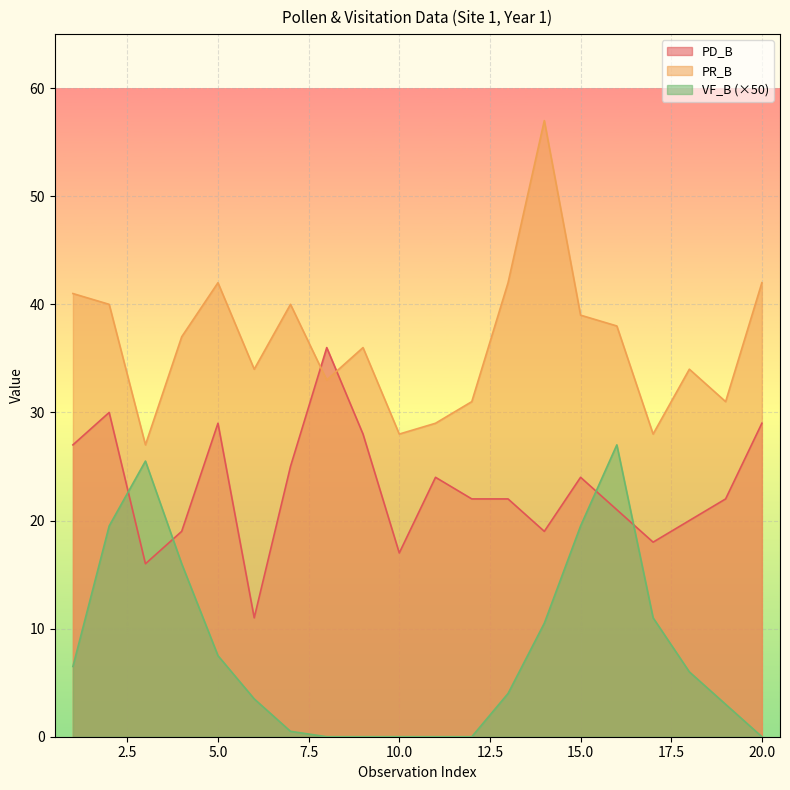

How many positive values does the VF_B series have?

14